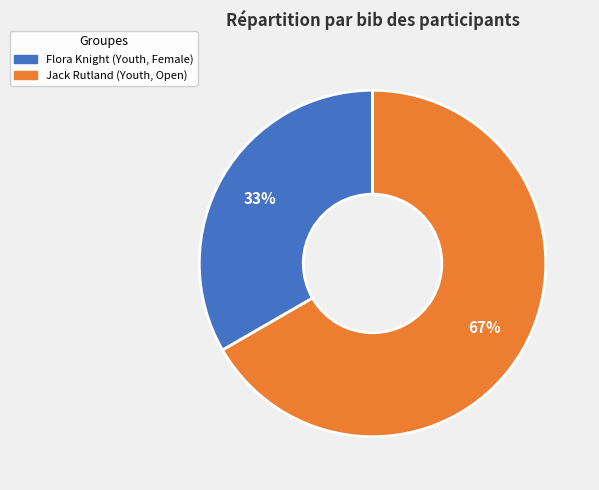

To the nearest percent, what is the average slice percentage?

50%